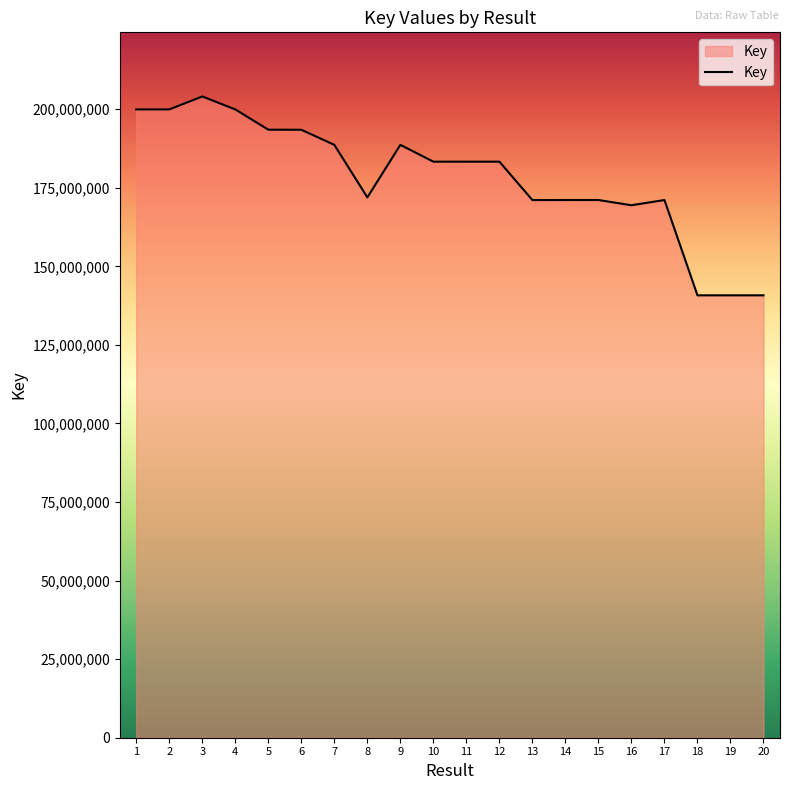

What is the smallest value displayed?

140790888